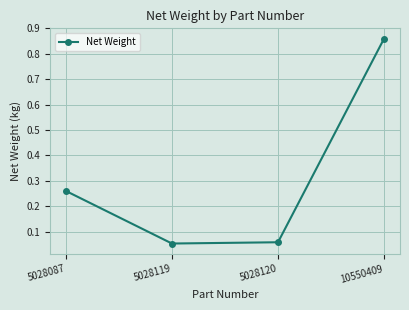

What is the change in value from 5028119 to 10550409?

+0.8